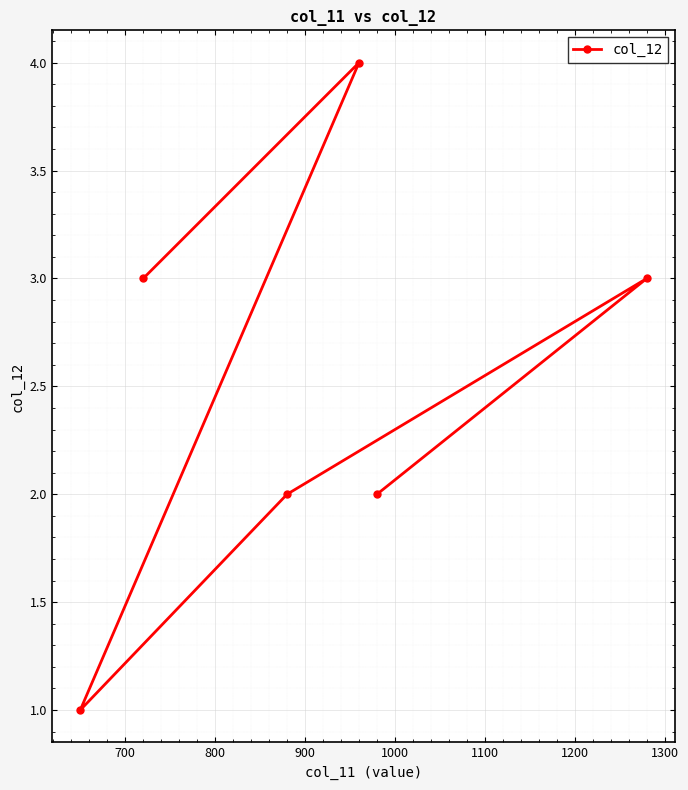

True or false: there are more than 1 points higher than both neighbors.

True